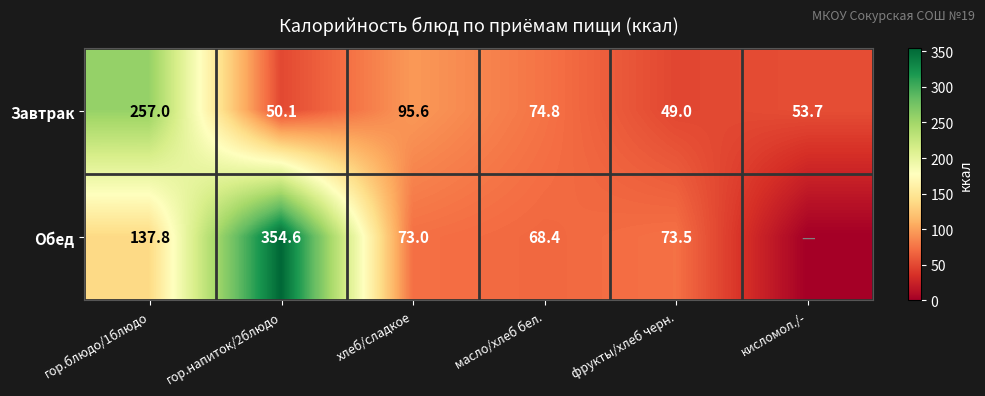

What is the difference between the Завтрак values at хлеб/сладкое and фрукты/хлеб черн.?

46.6